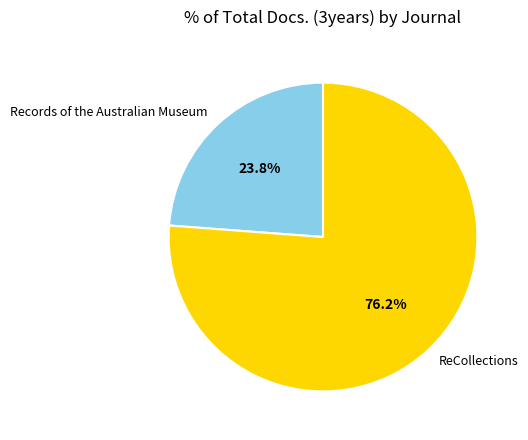

What is the ratio of the value at ReCollections to the value at Records of the Australian Museum?

3.2